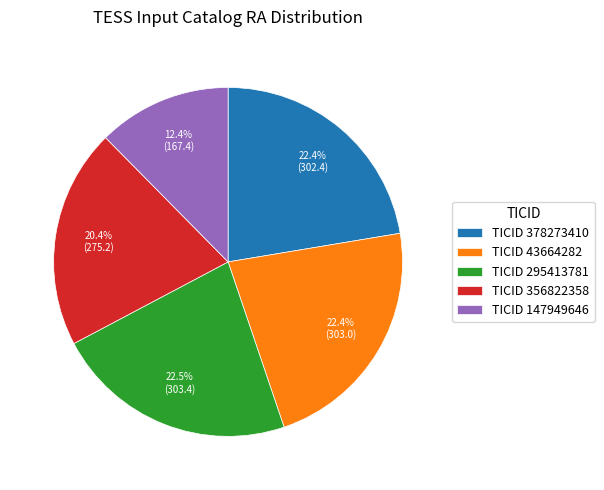

Count the number of slices in the pie.

5